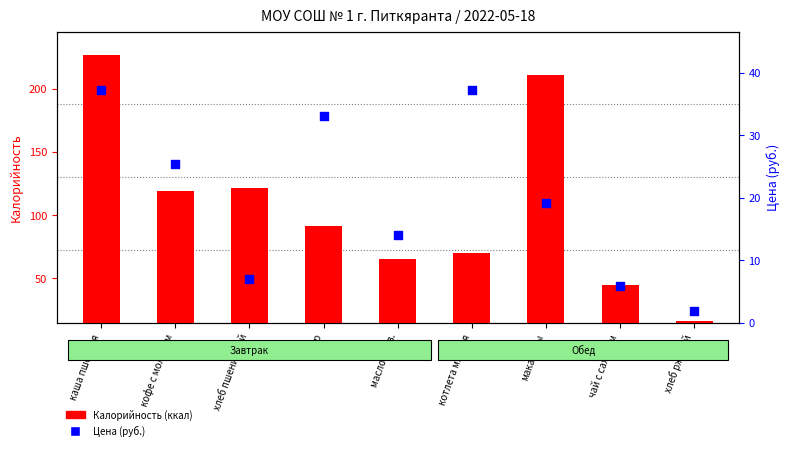

Is the value of Цена (руб.) at масло слив. greater than the value of Калорийность at макароны?

No